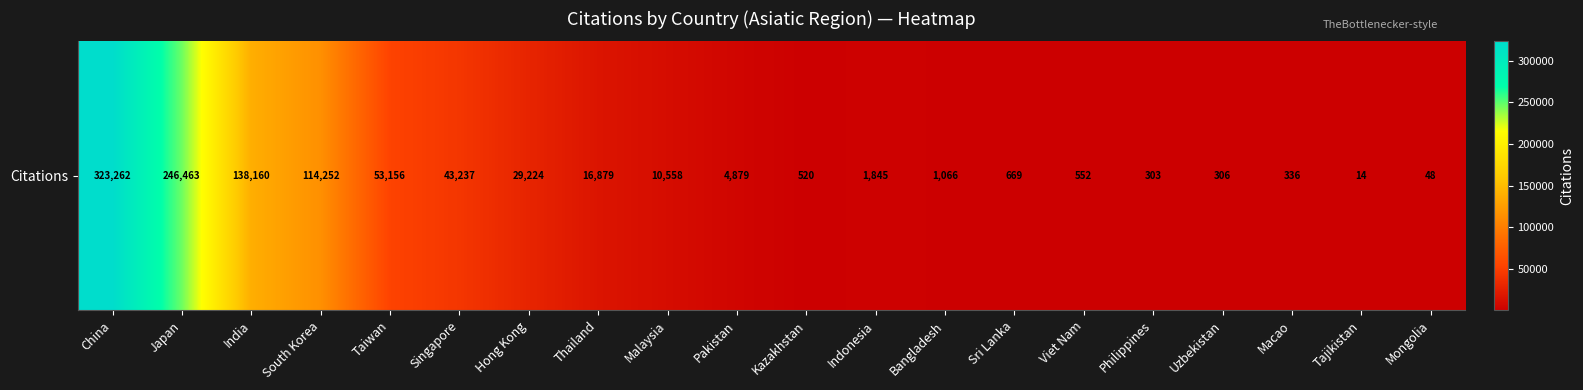

At which label does the data first exceed 4879?

China